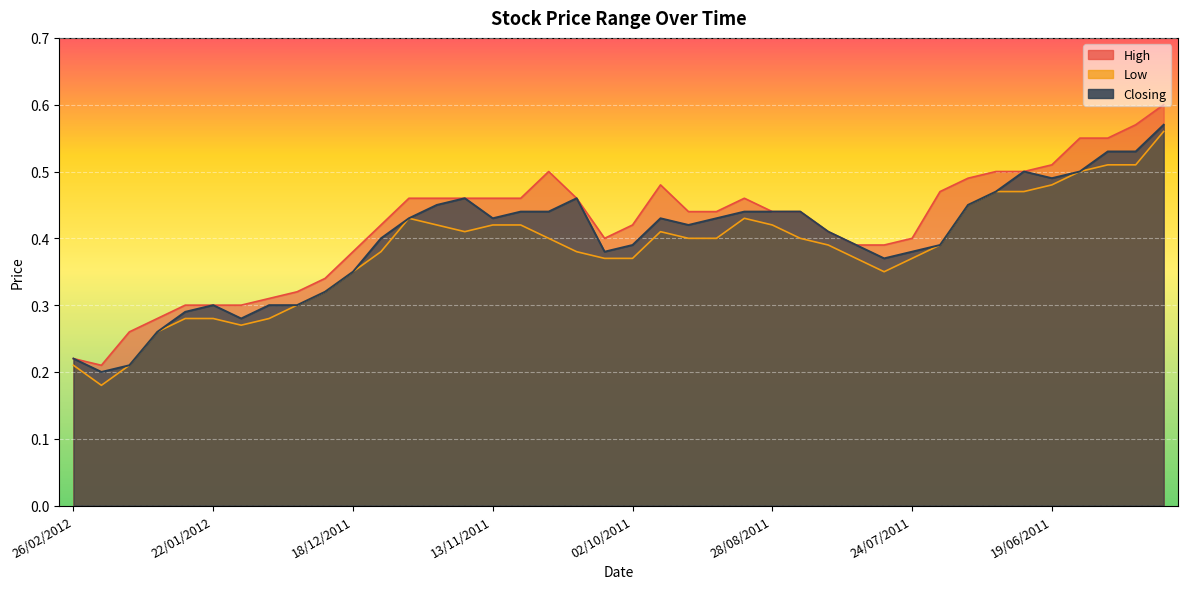

Which series has the largest total across all categories?

High